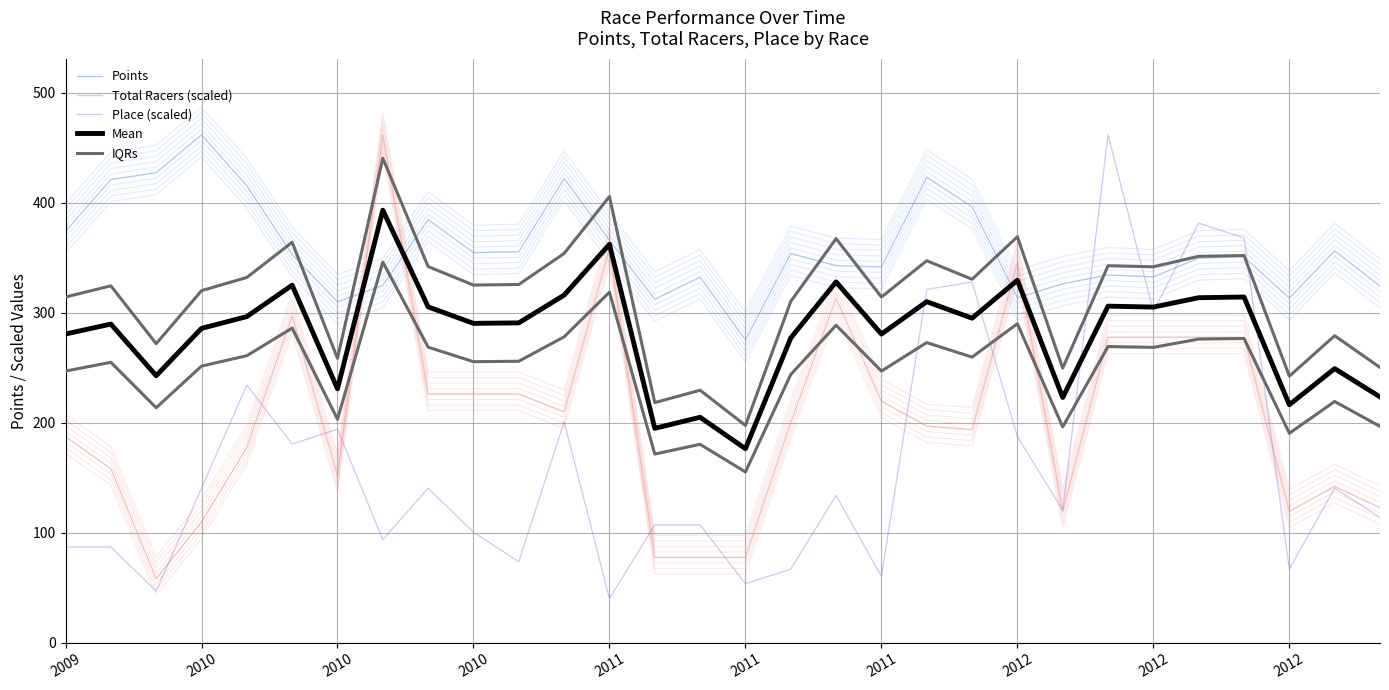

What is the difference between the highest and lowest values at 2010?

334.3